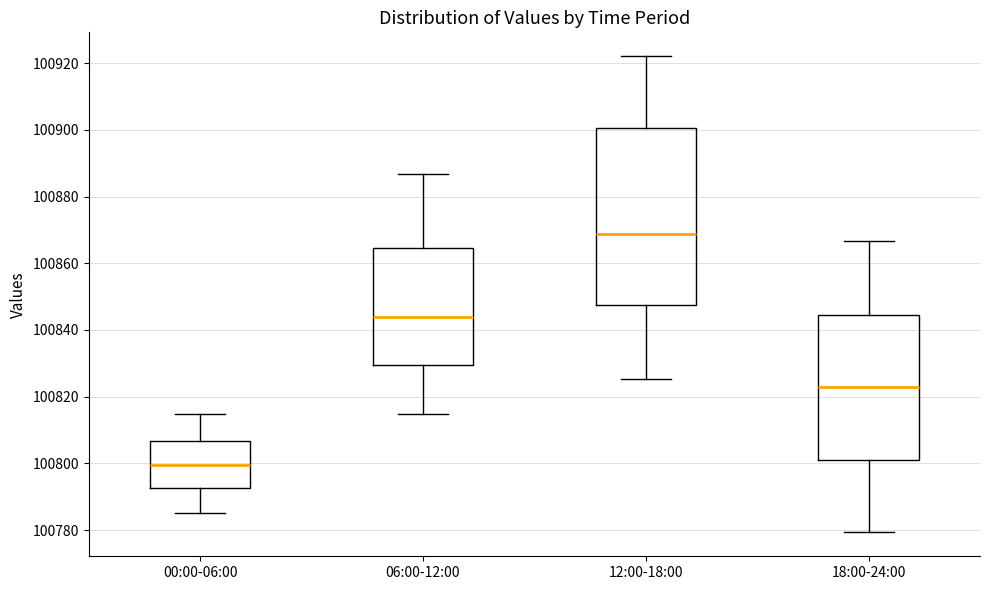

Reading left to right, read every box against the y-axis: the position of its median line, the range the box covers, and the ends of its whiskers. The values are not printed on the chart, so give them approximately, as read against the axis.

00:00-06:00: median 100800, box 100792 to 100806, whiskers 100786 to 100814
06:00-12:00: median 100844, box 100830 to 100864, whiskers 100814 to 100886
12:00-18:00: median 100868, box 100848 to 100900, whiskers 100826 to 100922
18:00-24:00: median 100822, box 100800 to 100844, whiskers 100780 to 100866